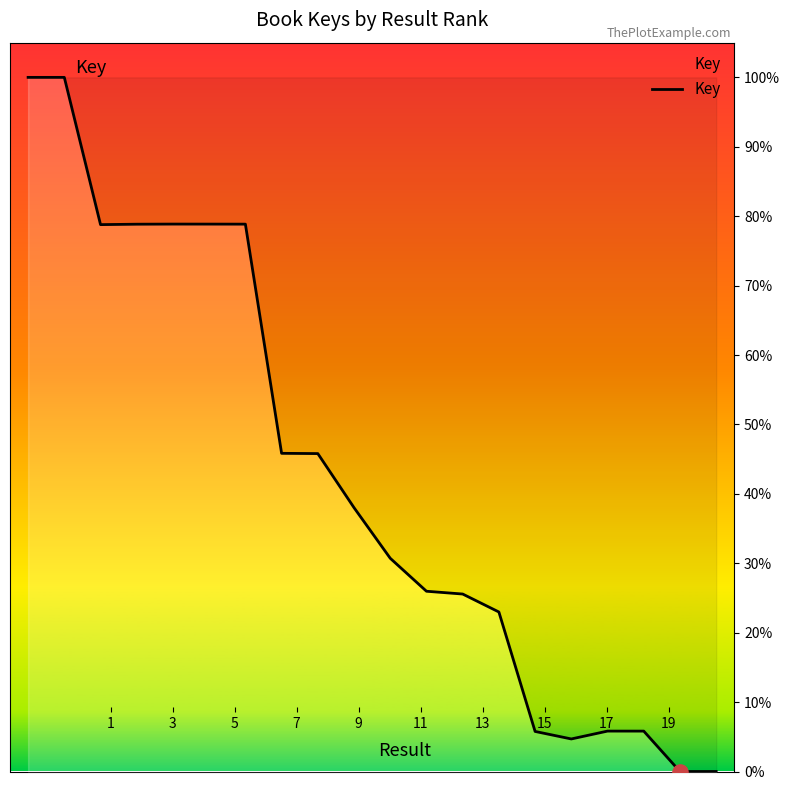

What is the maximum value shown in the chart?

100.0